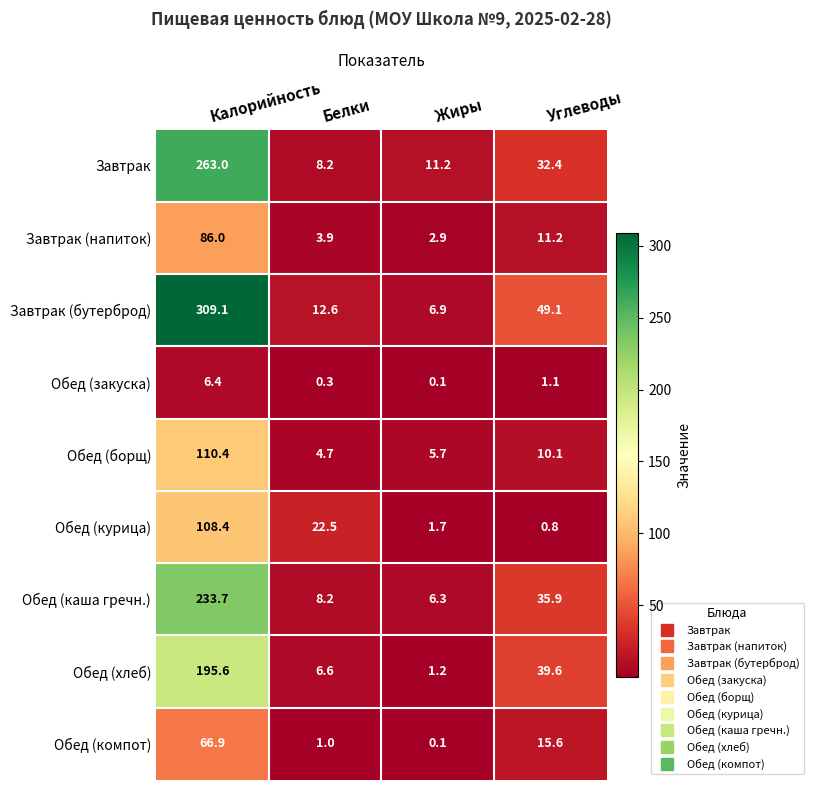

How many categories are shown in the chart?

4